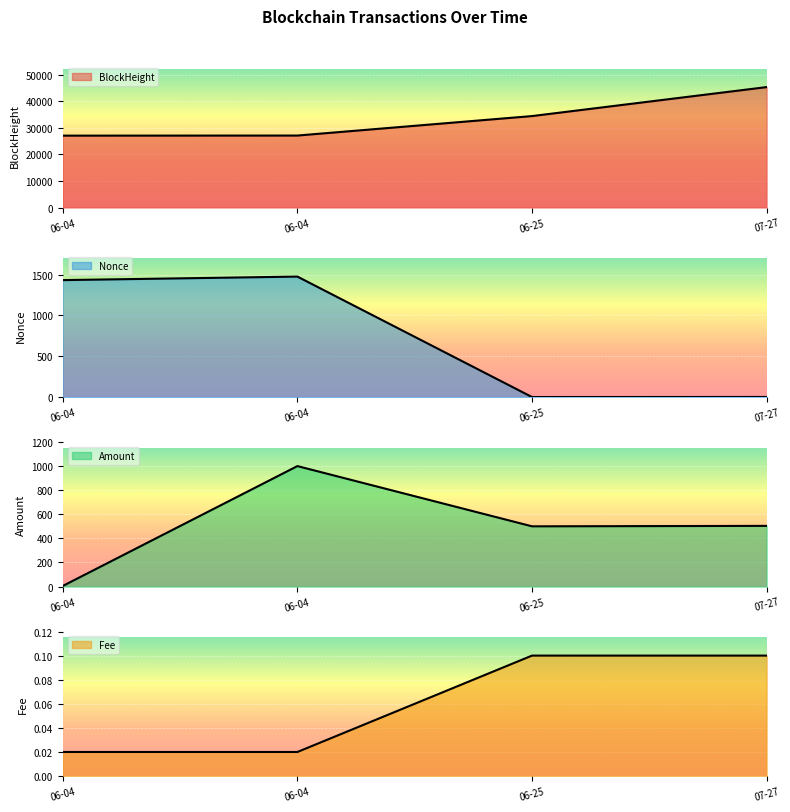

List the labels in order of Amount value, smallest first.

06-04, 06-25, 07-27, 06-04